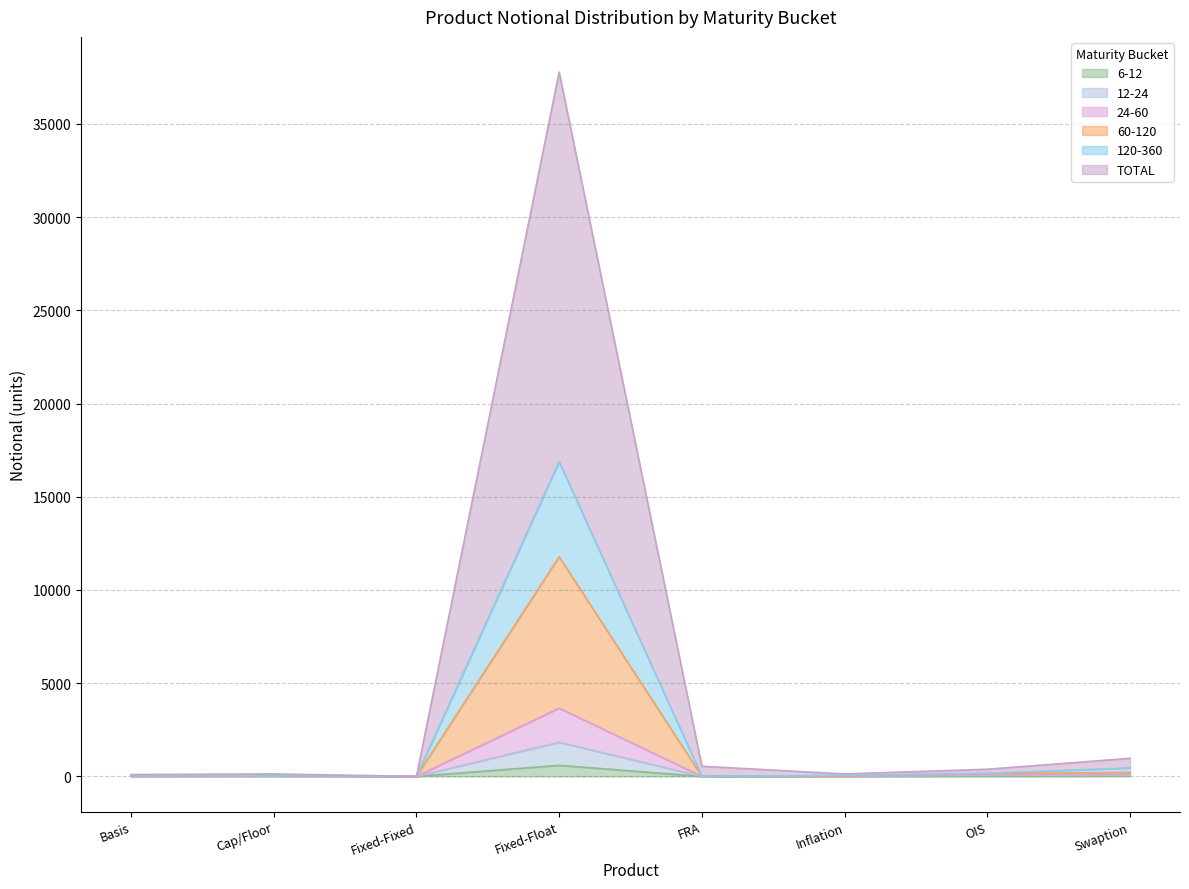

Where is 120-360 nearest to the value 1831?

Swaption